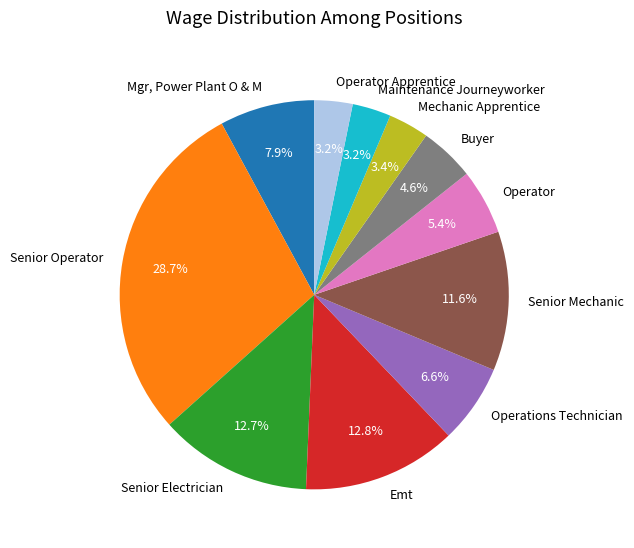

Approximately how many times larger is the value at Mechanic Apprentice compared to Senior Electrician?

0.3